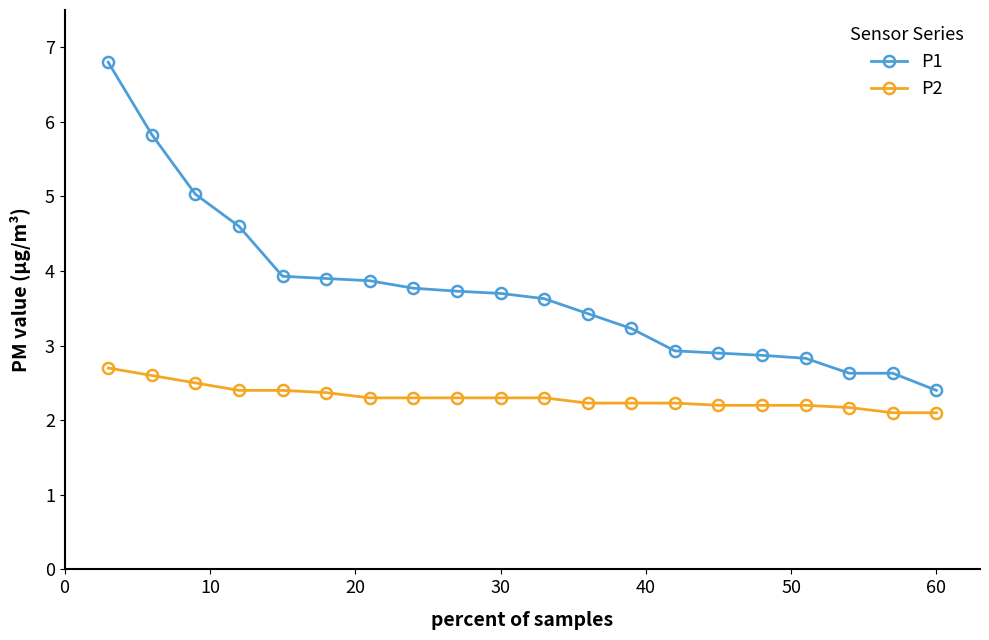

What is the difference between the second highest and second lowest values in the P2 series?

0.5